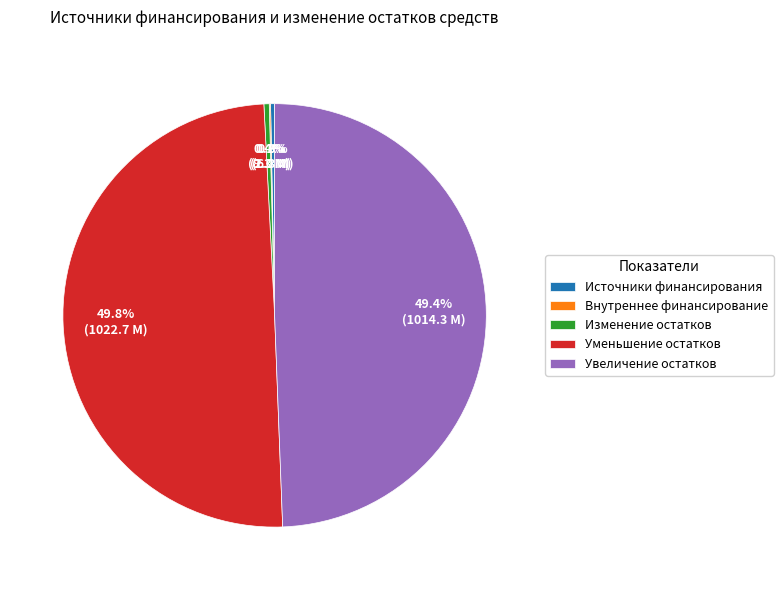

Is Источники финансирования the majority of the pie?

No